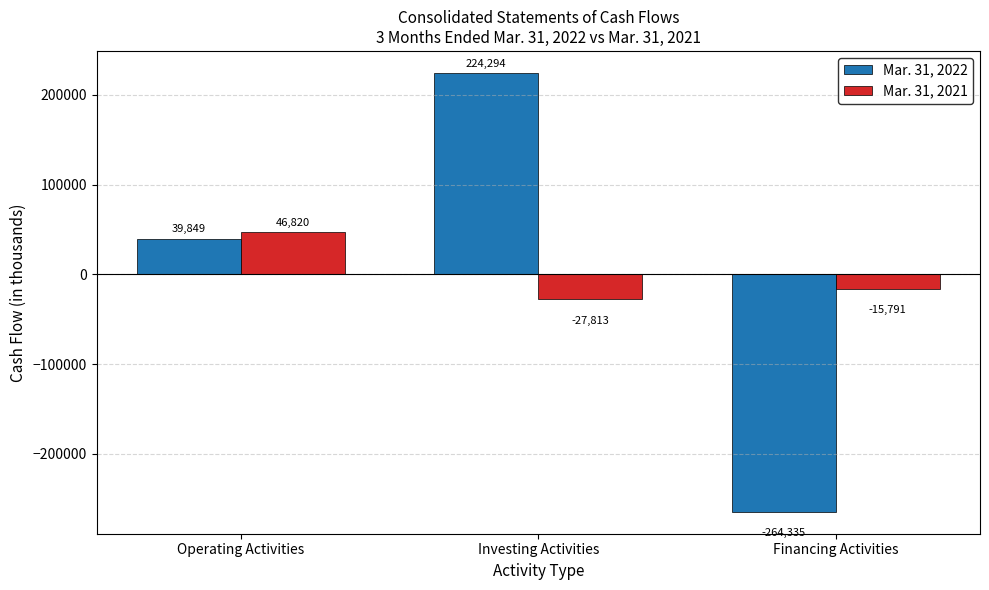

What is the approximate value of Mar. 31, 2021 at Investing Activities?

-27813